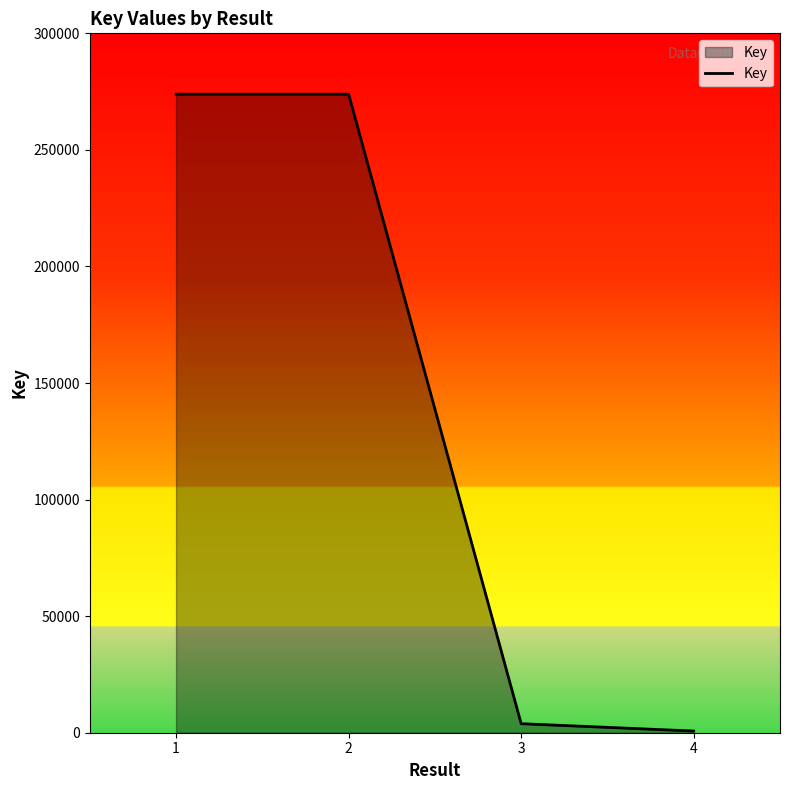

The chart shows a value of 63888 at 1. True or false?

False